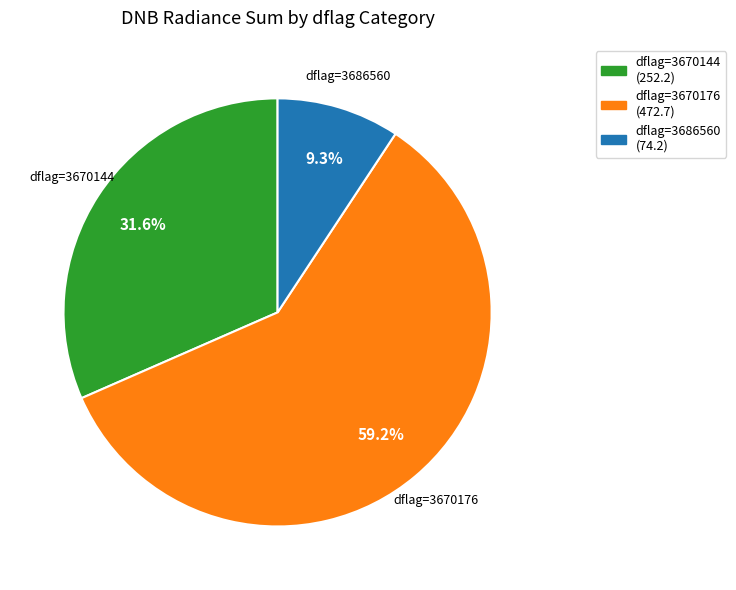

What is the total percentage of dflag=3686560 and dflag=3670176?

68.4%